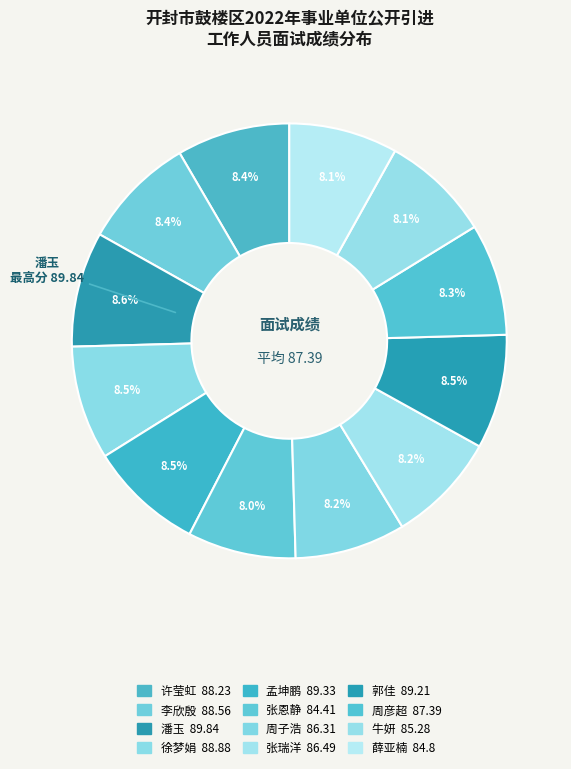

To the nearest percent, what percentage of the pie is 张恩静?

8%